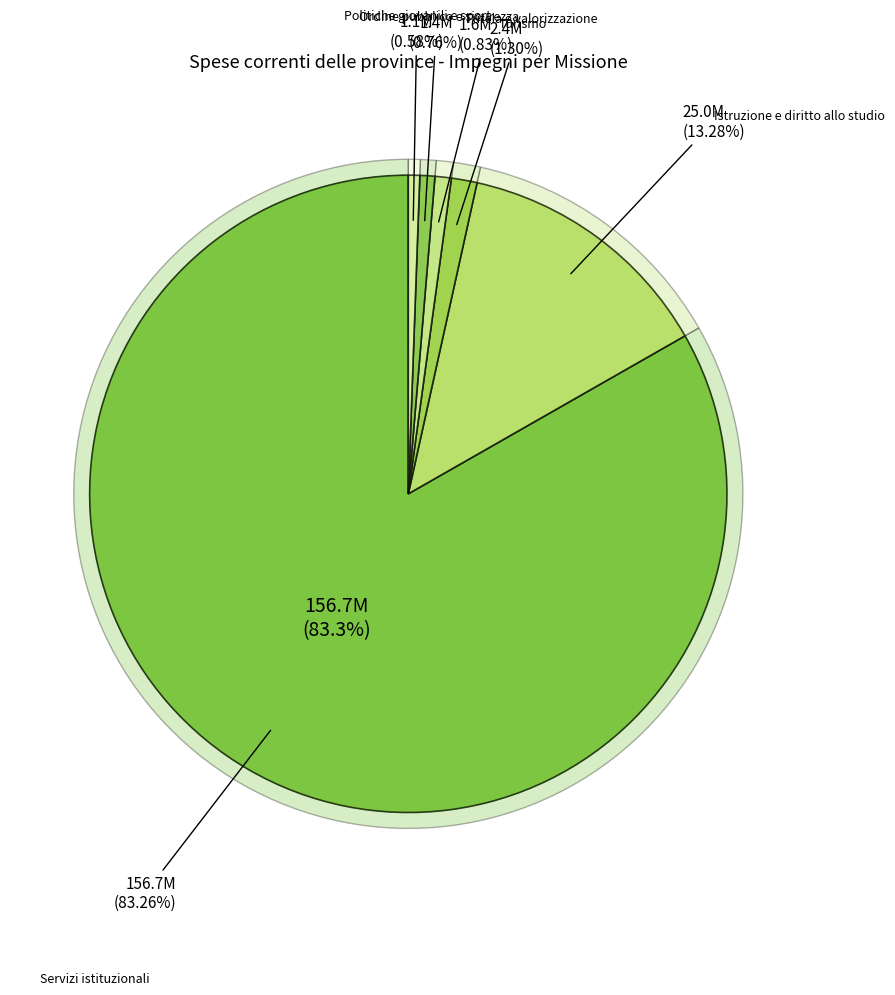

Does Servizi istituzionali account for over 50% of the chart?

Yes